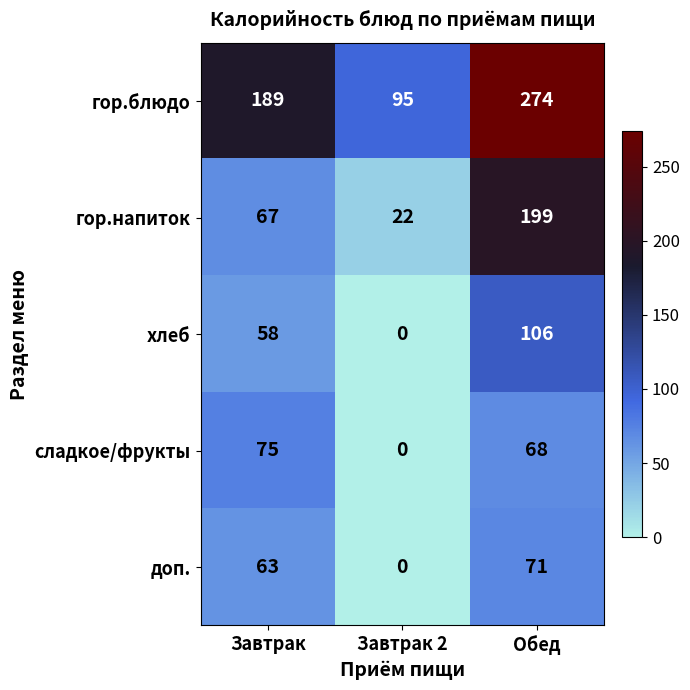

How many values in the гор.напиток series are below 67?

1